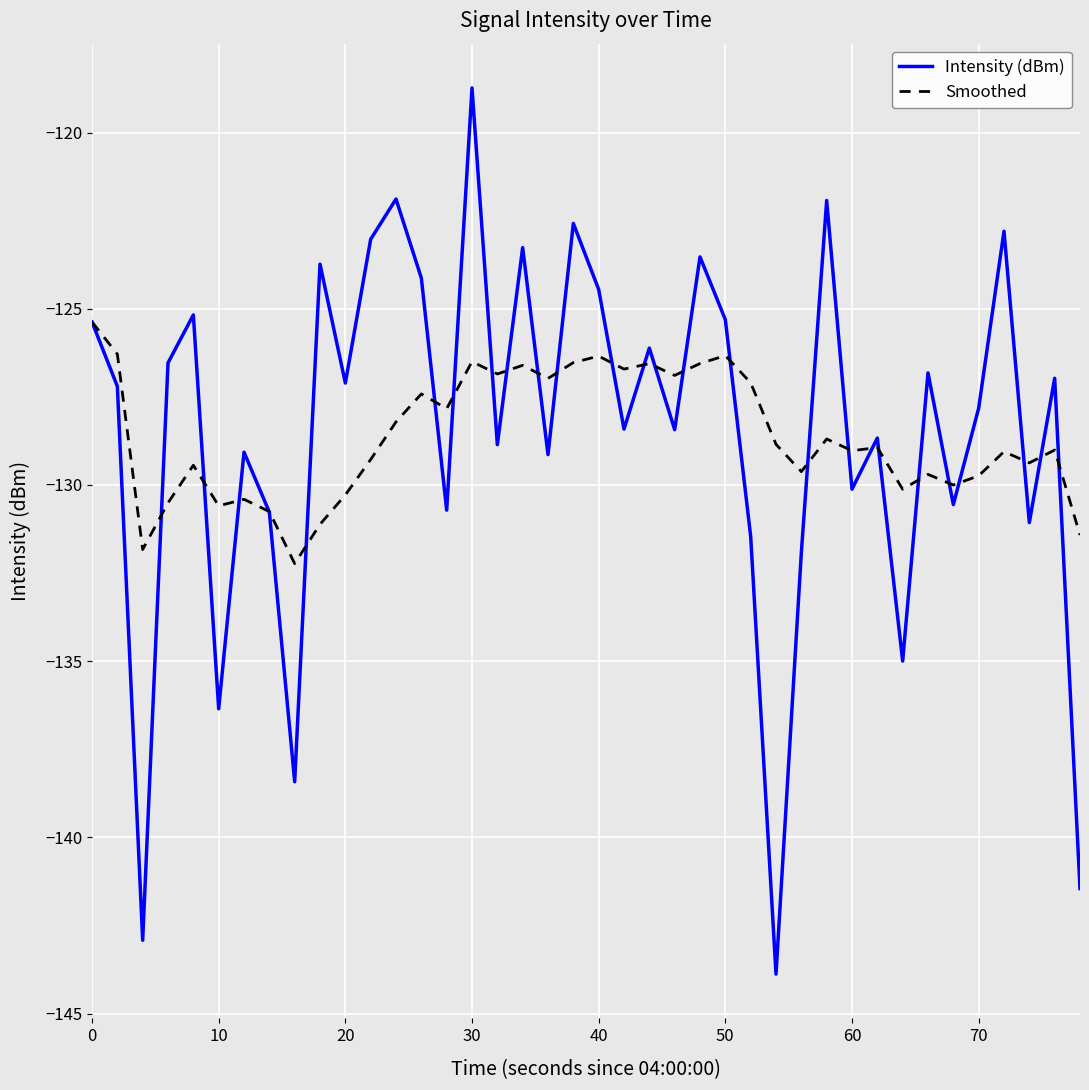

What are all the series names shown in the legend?

Intensity (dBm), Smoothed